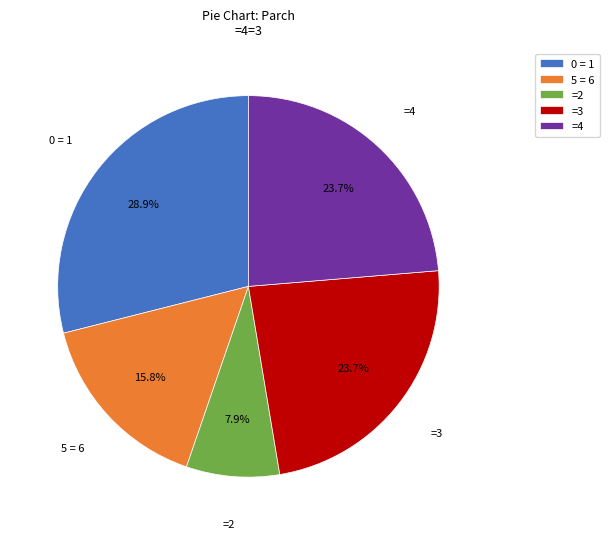

Count the number of slices in the pie.

5